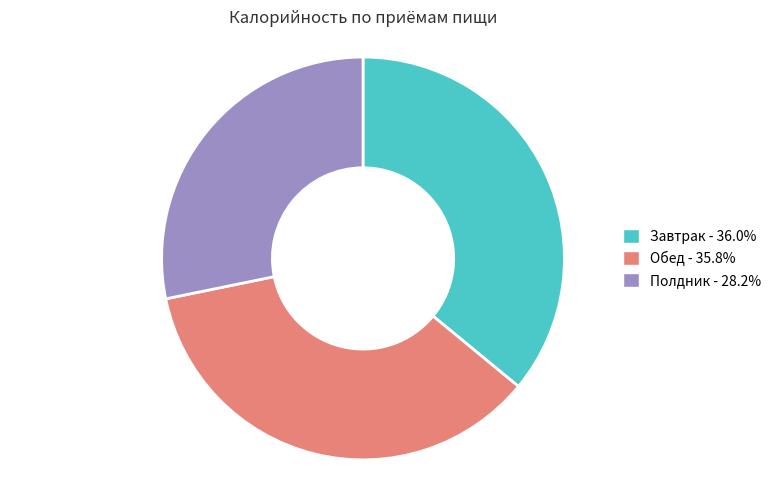

What is the ratio of the value at Обед - 35.8% to the value at Завтрак - 36.0%?

1.0